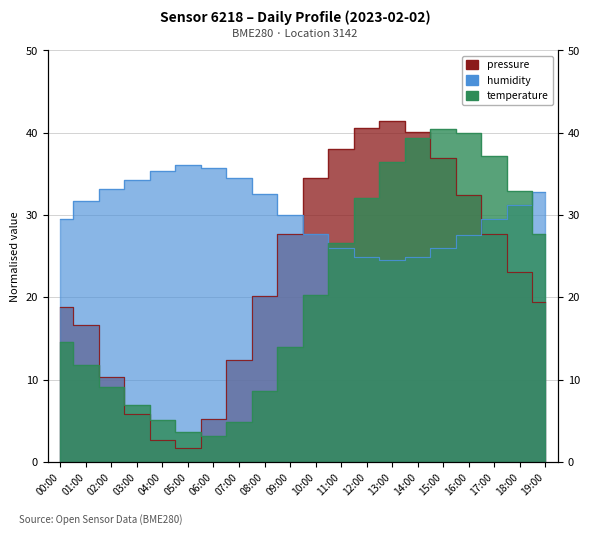

What is the difference between the maximum and second lowest values in the temperature series?

36.9